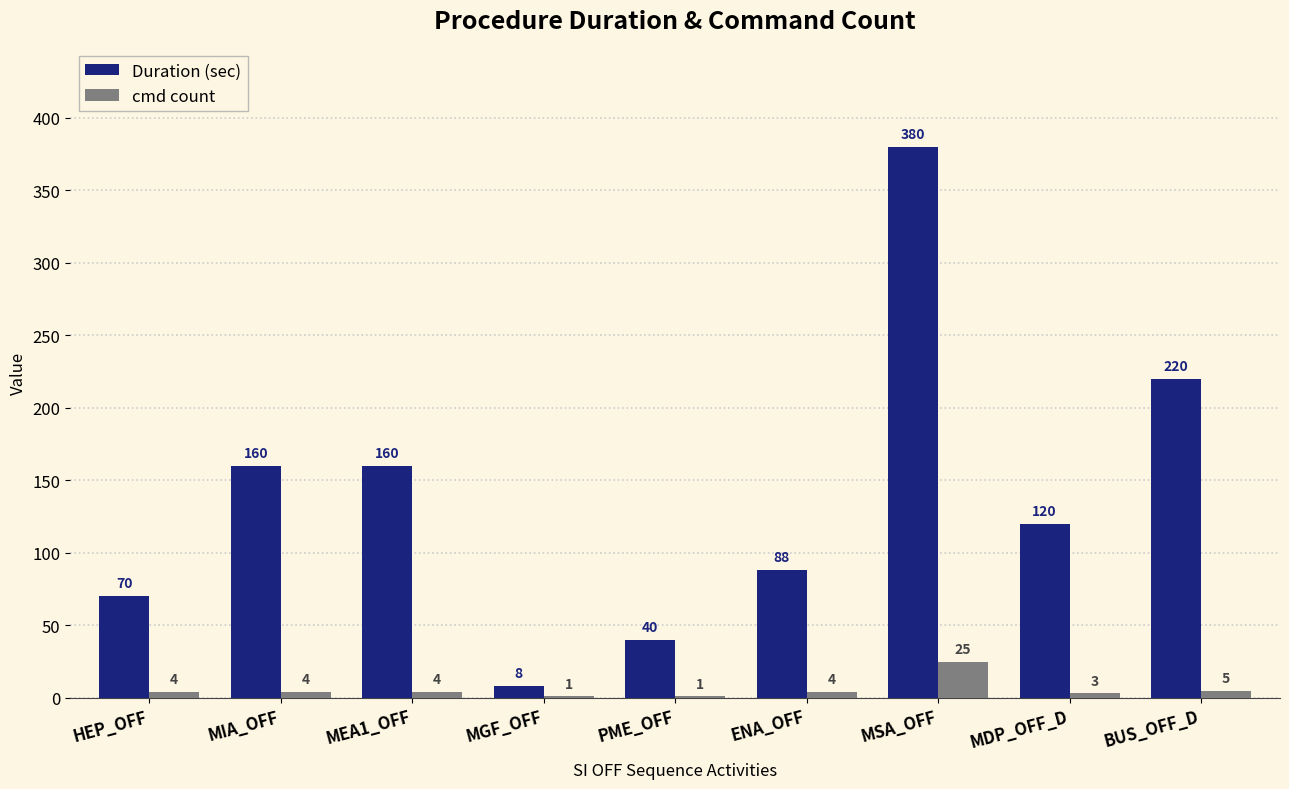

Which series changed the most between MEA1_OFF and PME_OFF?

Duration (sec)